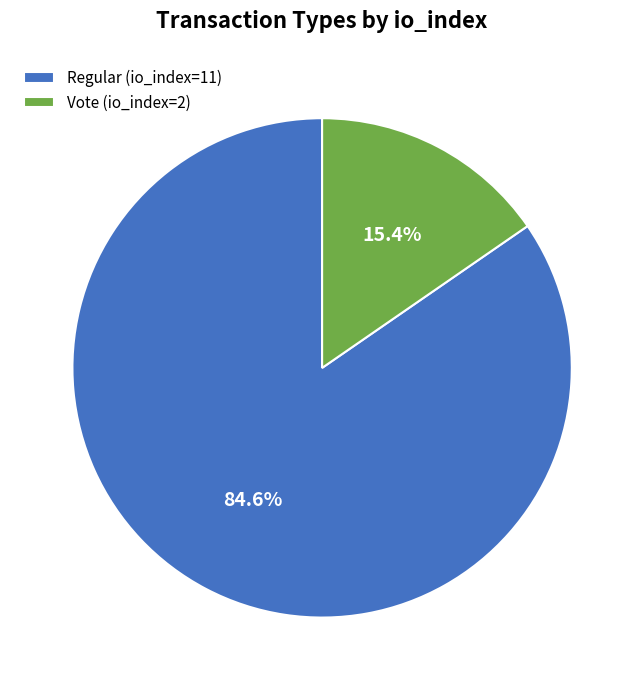

The Vote slice represents 15% of the pie. True or false?

True